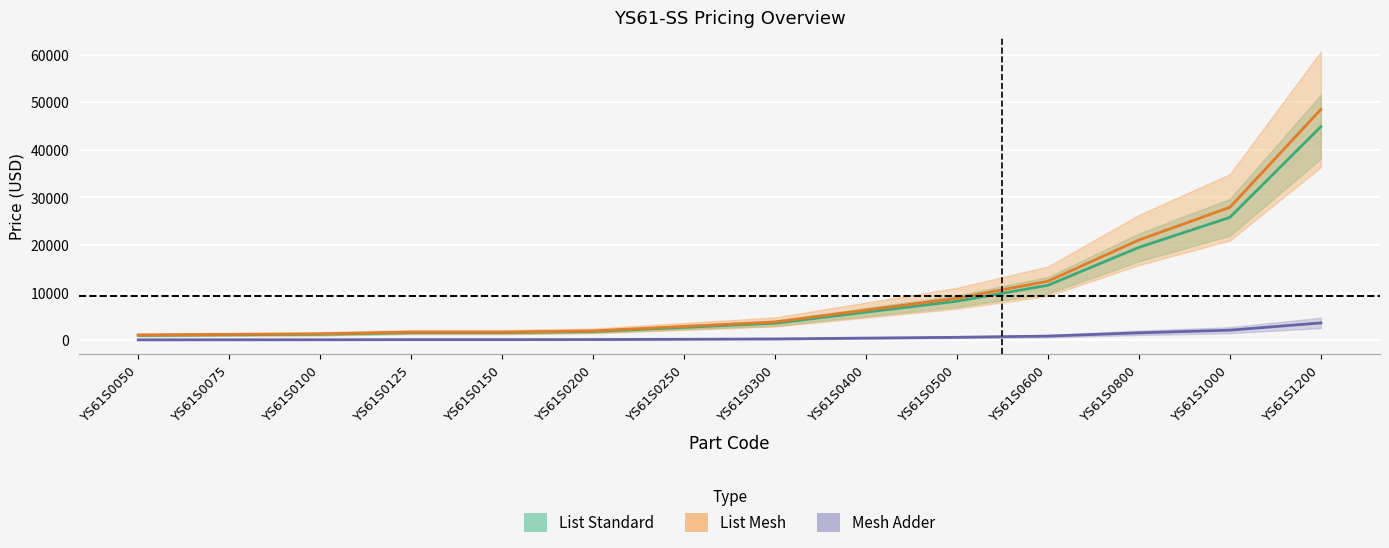

What is the maximum value shown in the chart?

48499